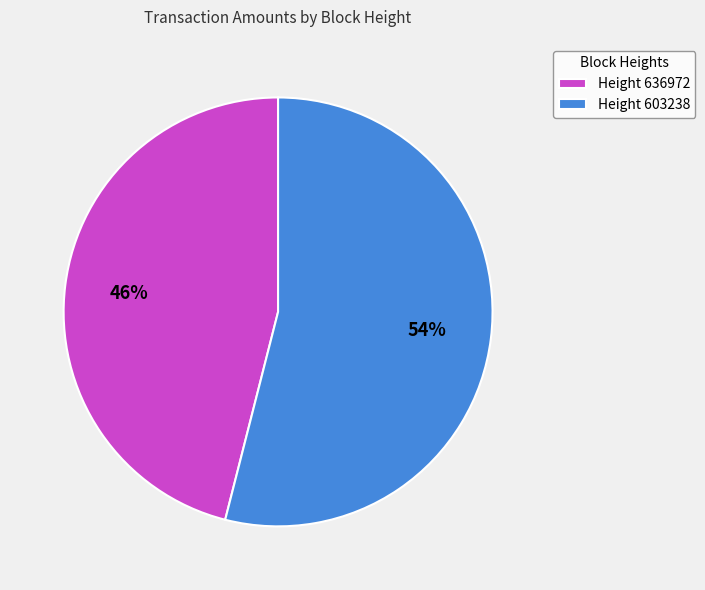

To the nearest percent, what percentage of the pie is Height 603238?

54%